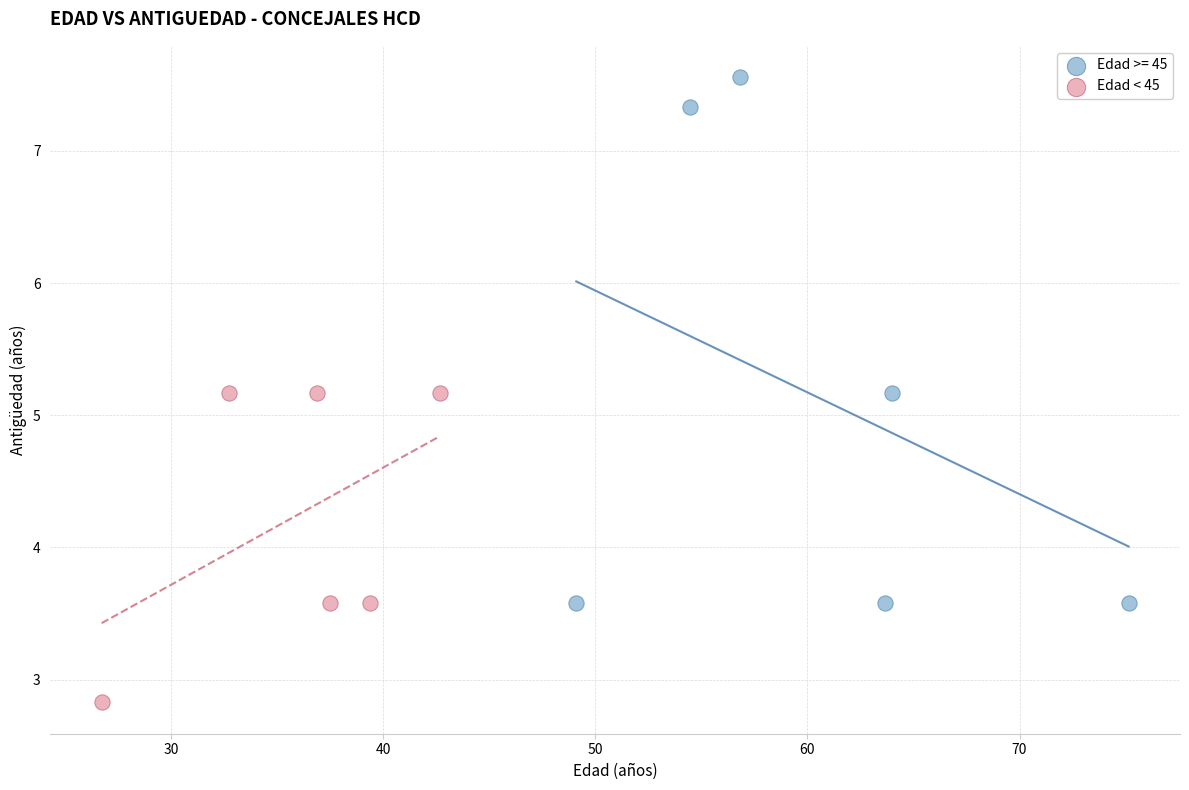

Which series contains the highest Y value?

Edad >= 45